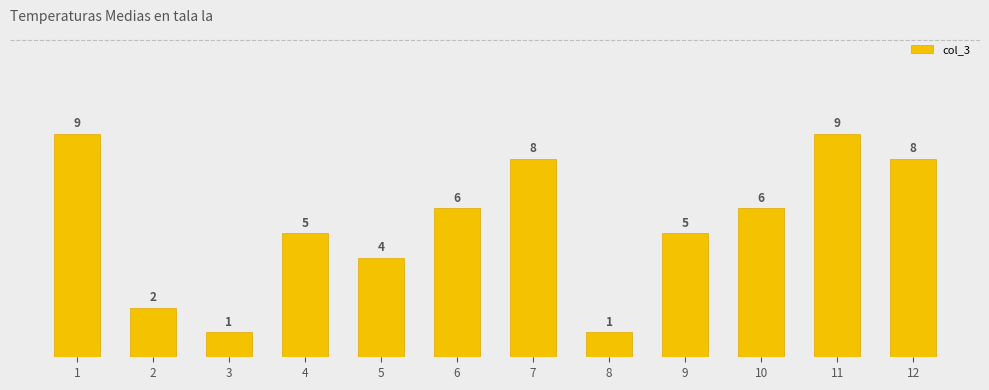

Where does the data first go above 6?

1